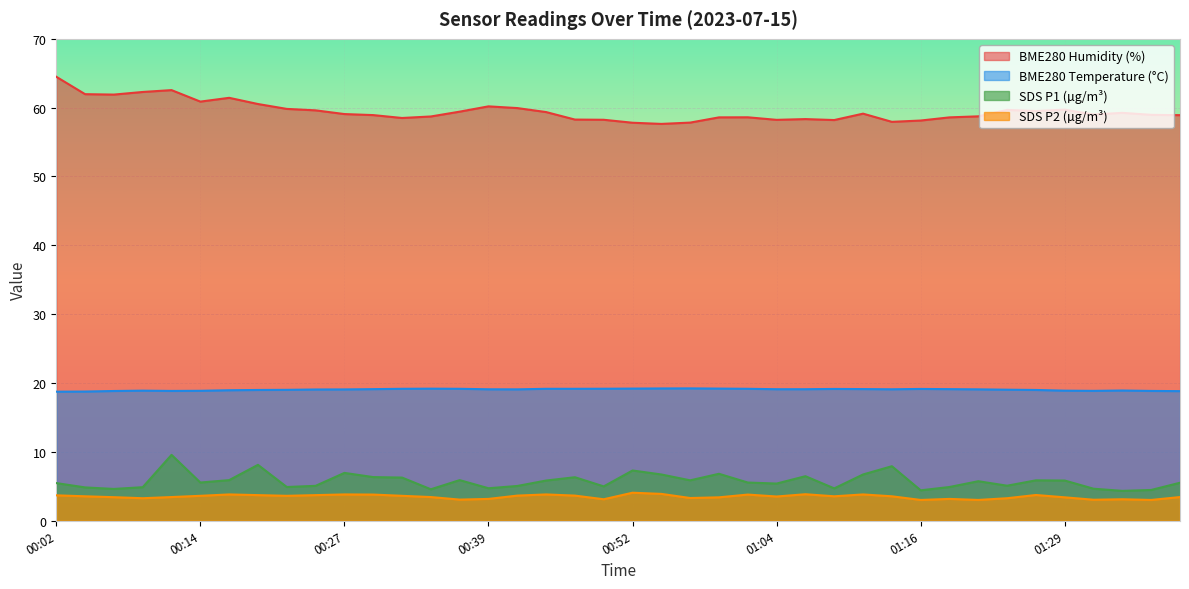

Is the value of BME280_temperature at 00:39 greater than the value of SDS_P2 at 01:19?

Yes